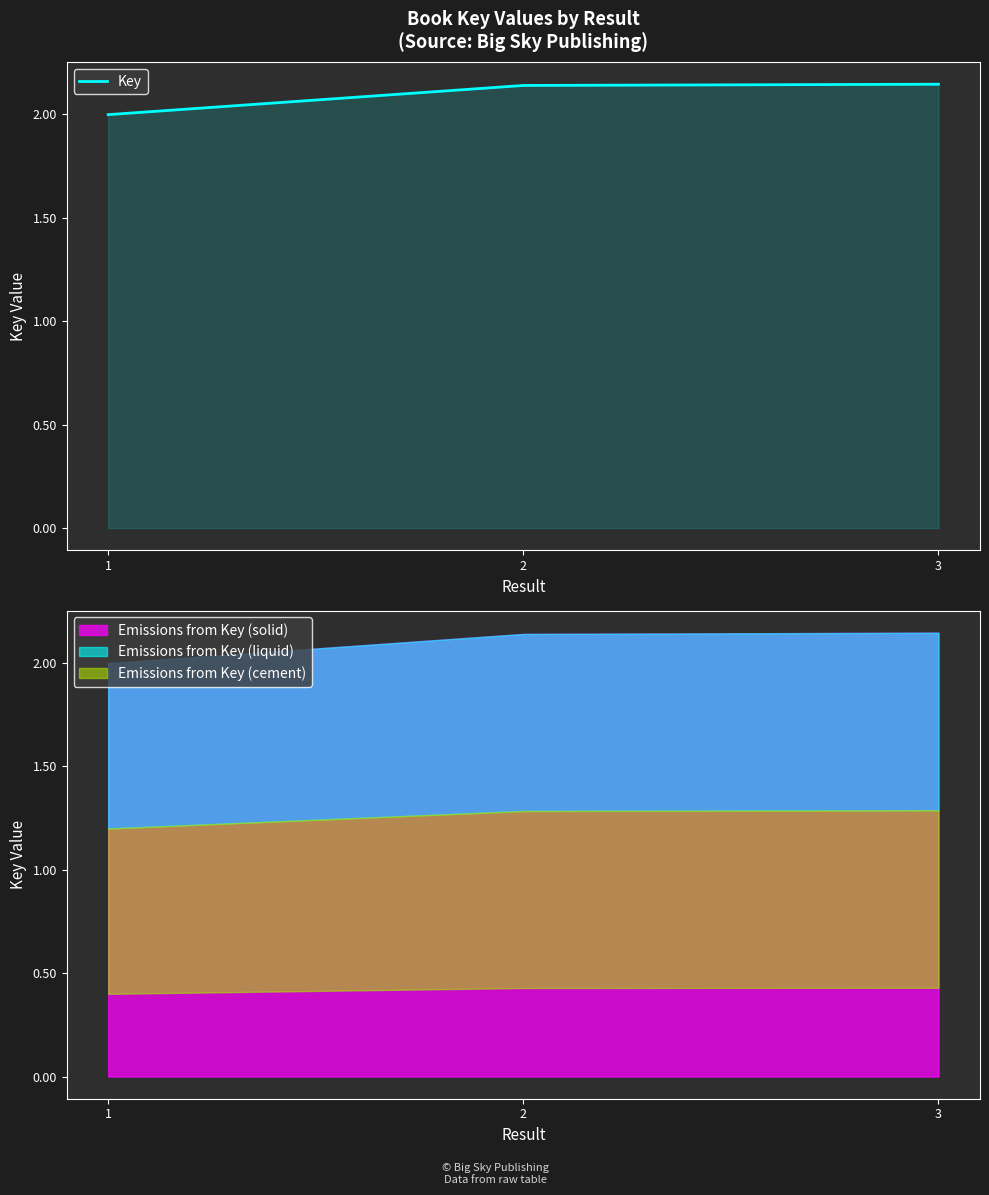

What value does the data have at 1?

199739171